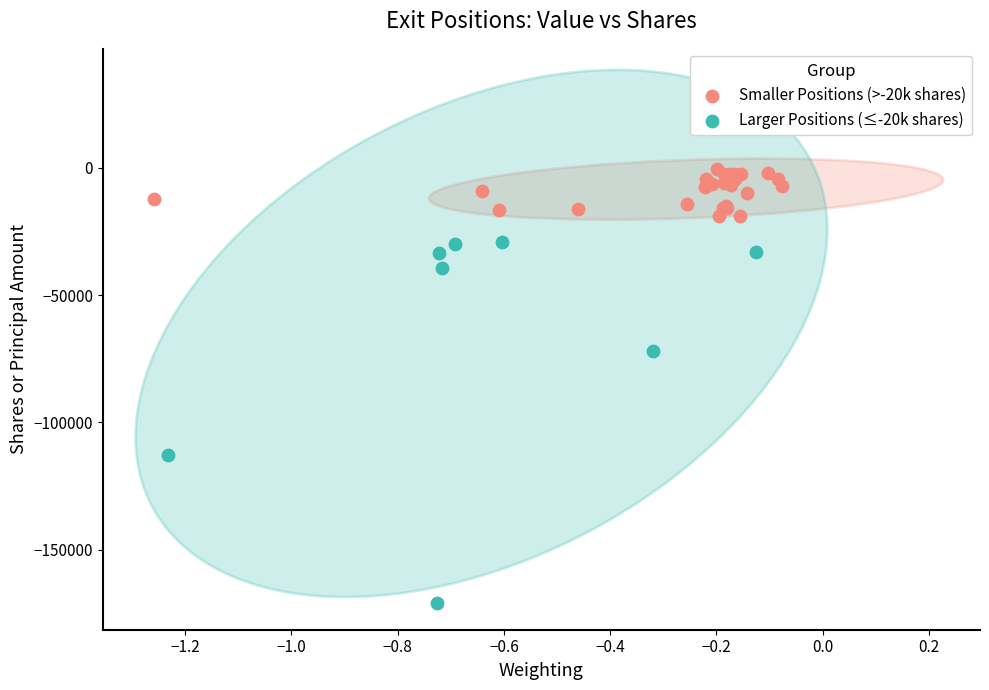

Which series contains the lowest Y value?

Larger Positions (≤-20k shares)